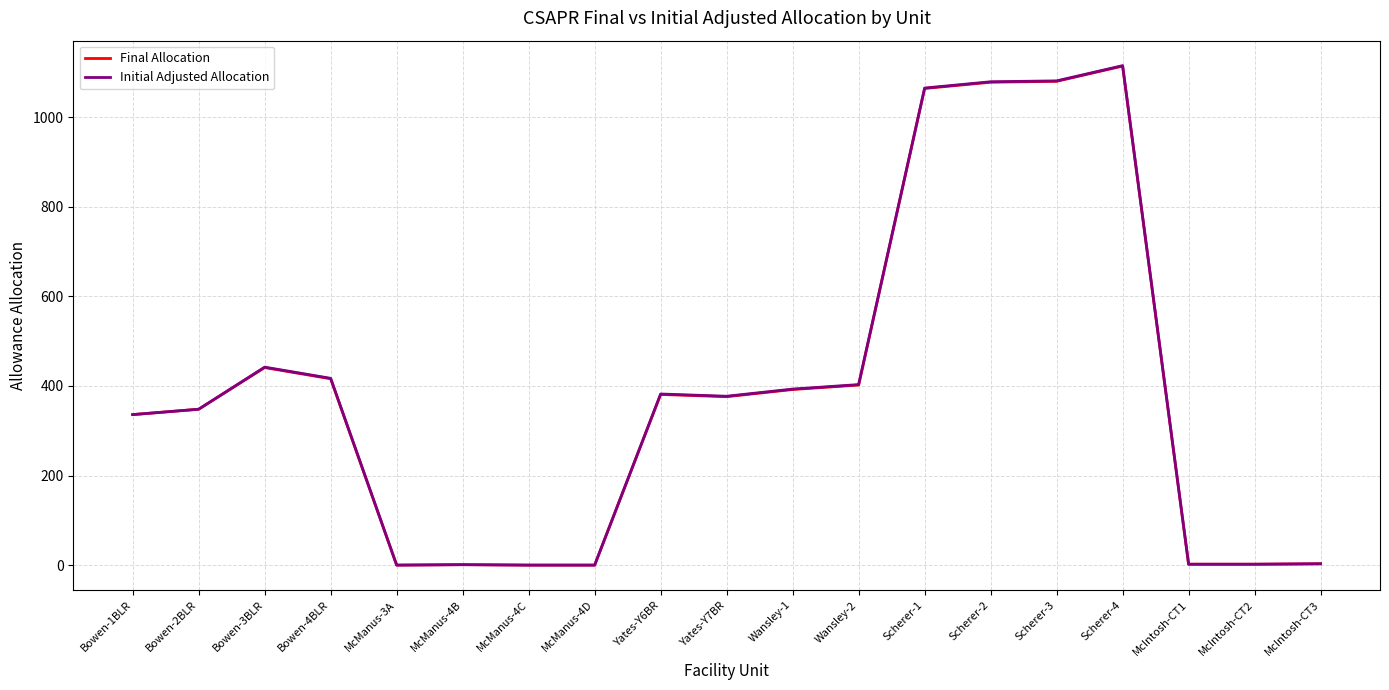

The value of Initial Adjusted Allocation at Scherer-2 is 1079. True or false?

True